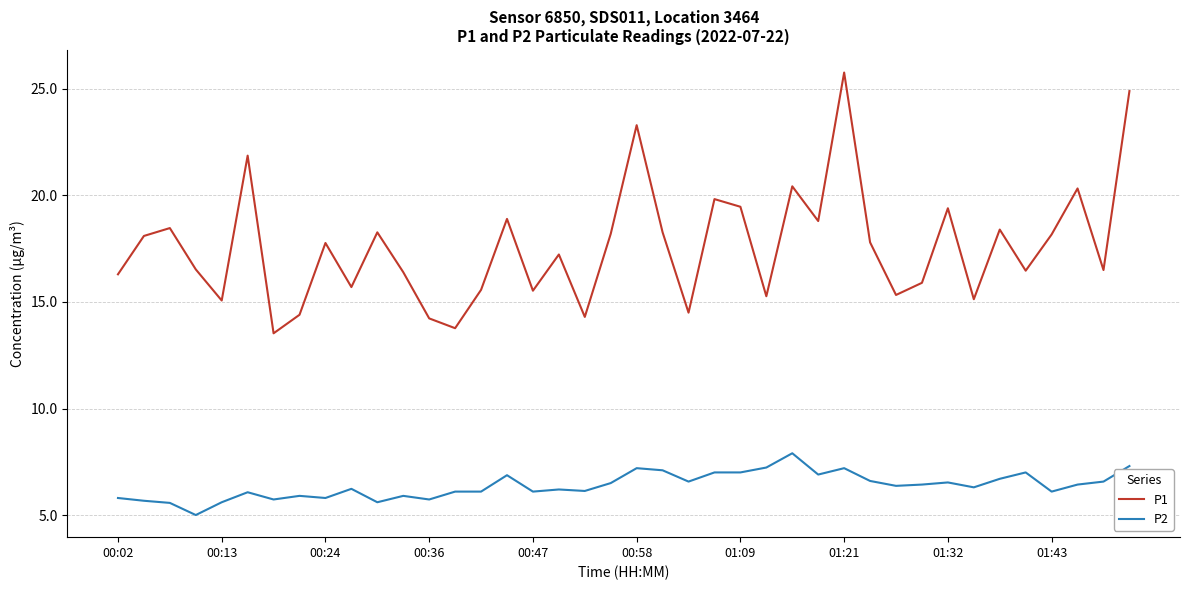

True or false: P2 and P1 intersect in this chart.

False